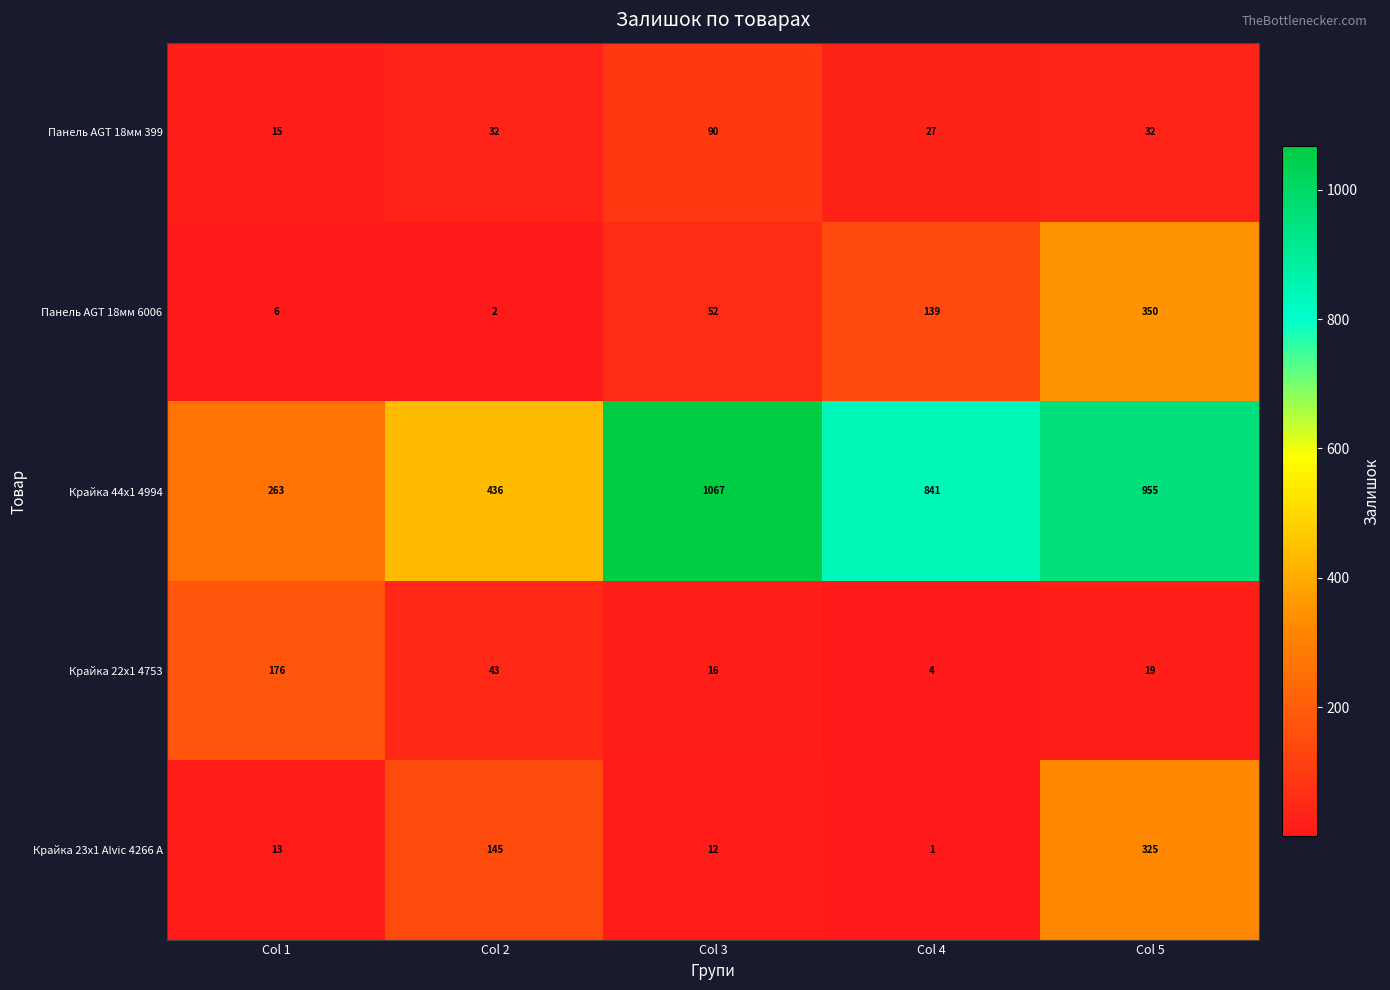

Reading left to right, list all the values displayed in this chart.

Панель AGT 18мм 399: Col 1=15	Col 2=32	Col 3=90	Col 4=27	Col 5=32
Панель AGT 18мм 6006: Col 1=6	Col 2=2	Col 3=52	Col 4=139	Col 5=350
Крайка 44x1 4994: Col 1=263	Col 2=436	Col 3=1067	Col 4=841	Col 5=955
Крайка 22x1 4753: Col 1=176	Col 2=43	Col 3=16	Col 4=4	Col 5=19
Крайка 23x1 Alvic 4266 A: Col 1=13	Col 2=145	Col 3=12	Col 4=1	Col 5=325